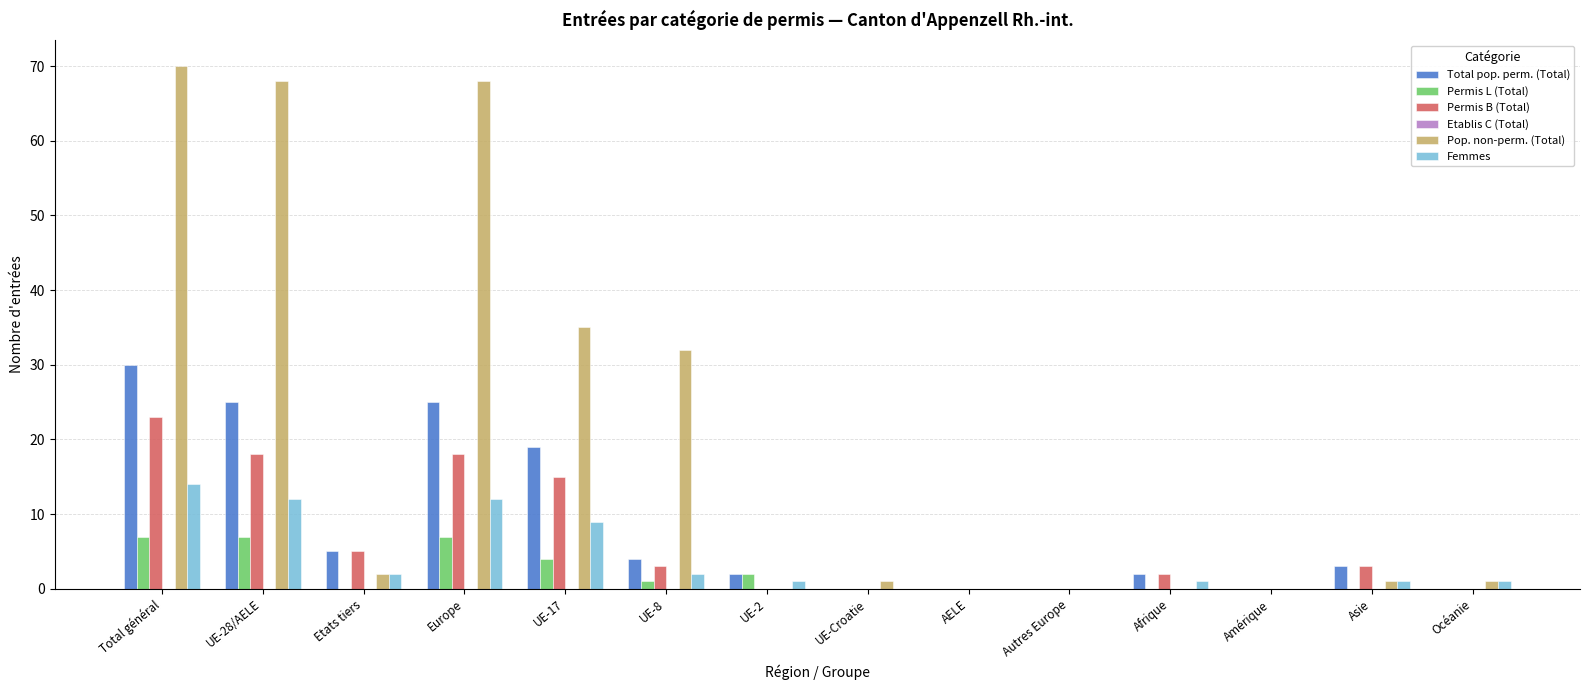

What is the maximum value shown in the chart?

70